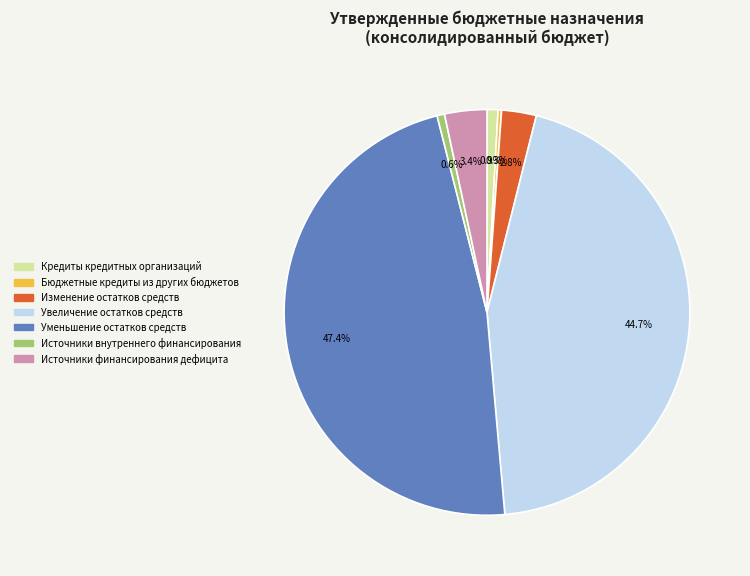

Is there a majority slice in this chart?

No